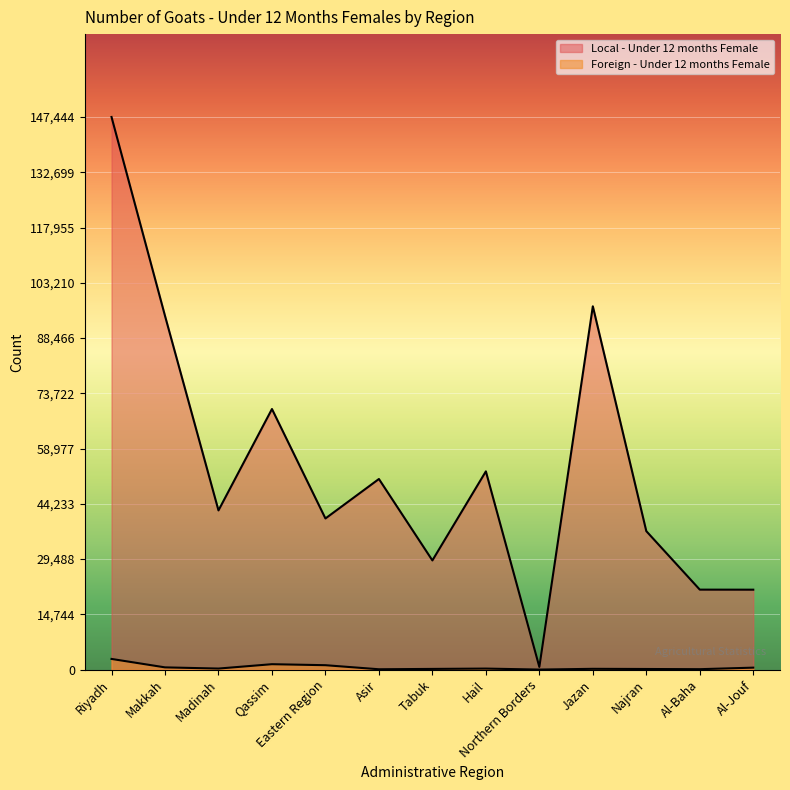

What is the label of the 10th point from the left?

Jazan